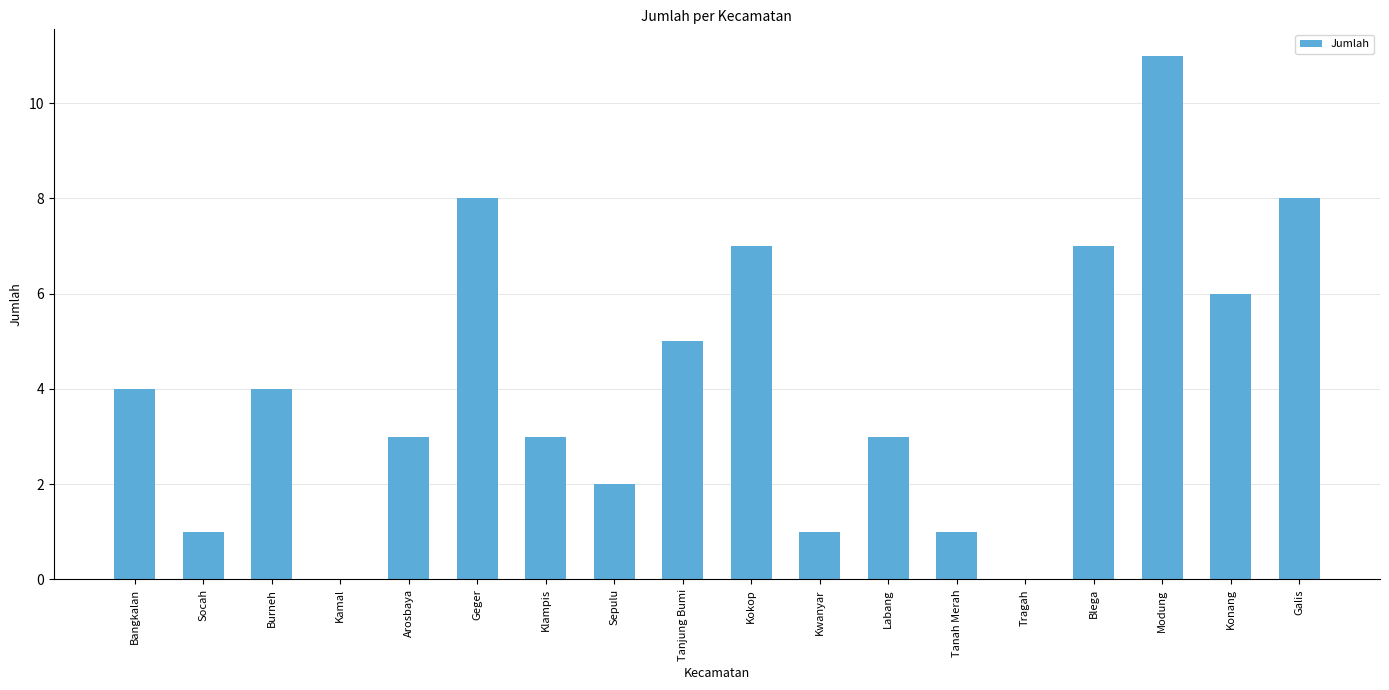

Read the value at Blega, to the nearest 10.

10